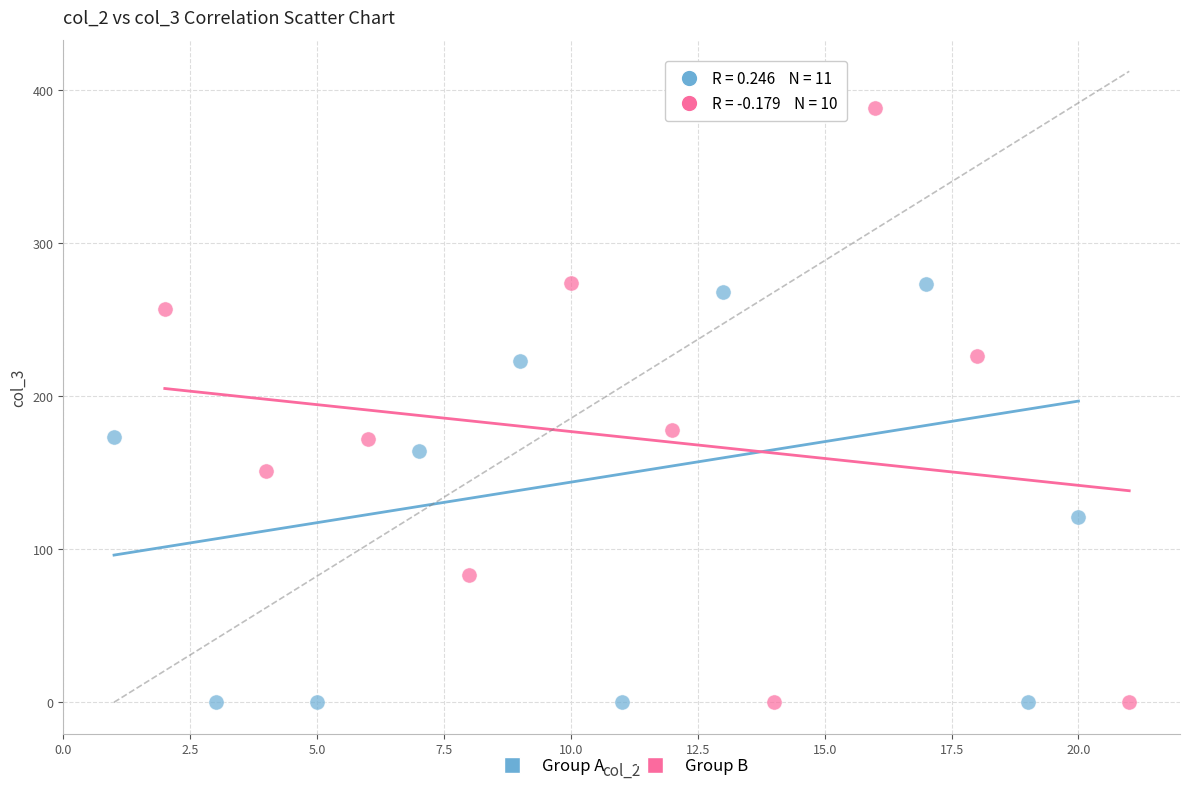

What are all the series names shown in the legend?

Group A, Group B